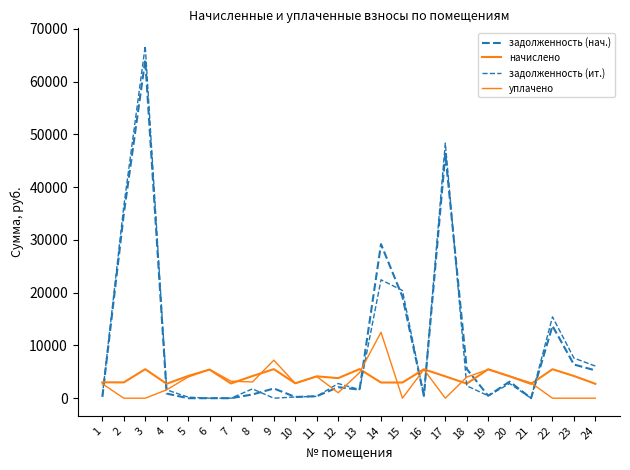

How many interior local peaks does the уплачено series have?

6